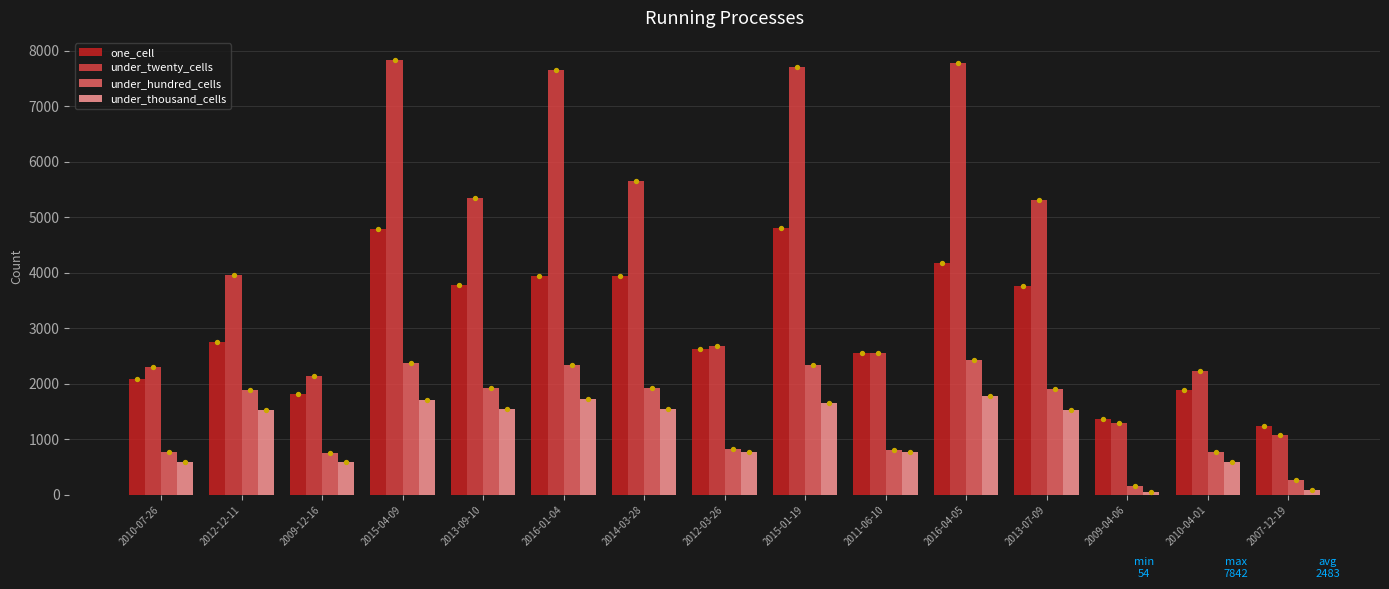

Which series contains the lowest Y value?

under_thousand_cells